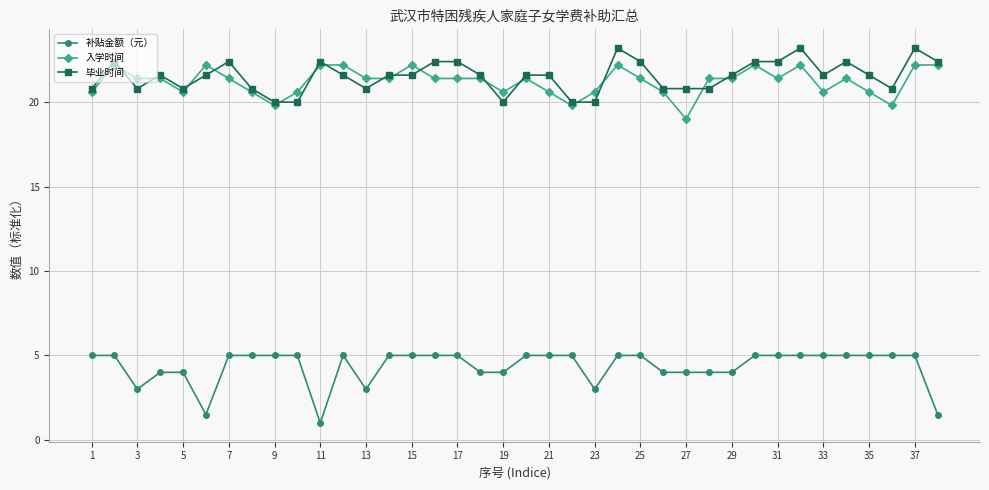

True or false: 入学时间 has more than 1 points higher than both neighbors.

True